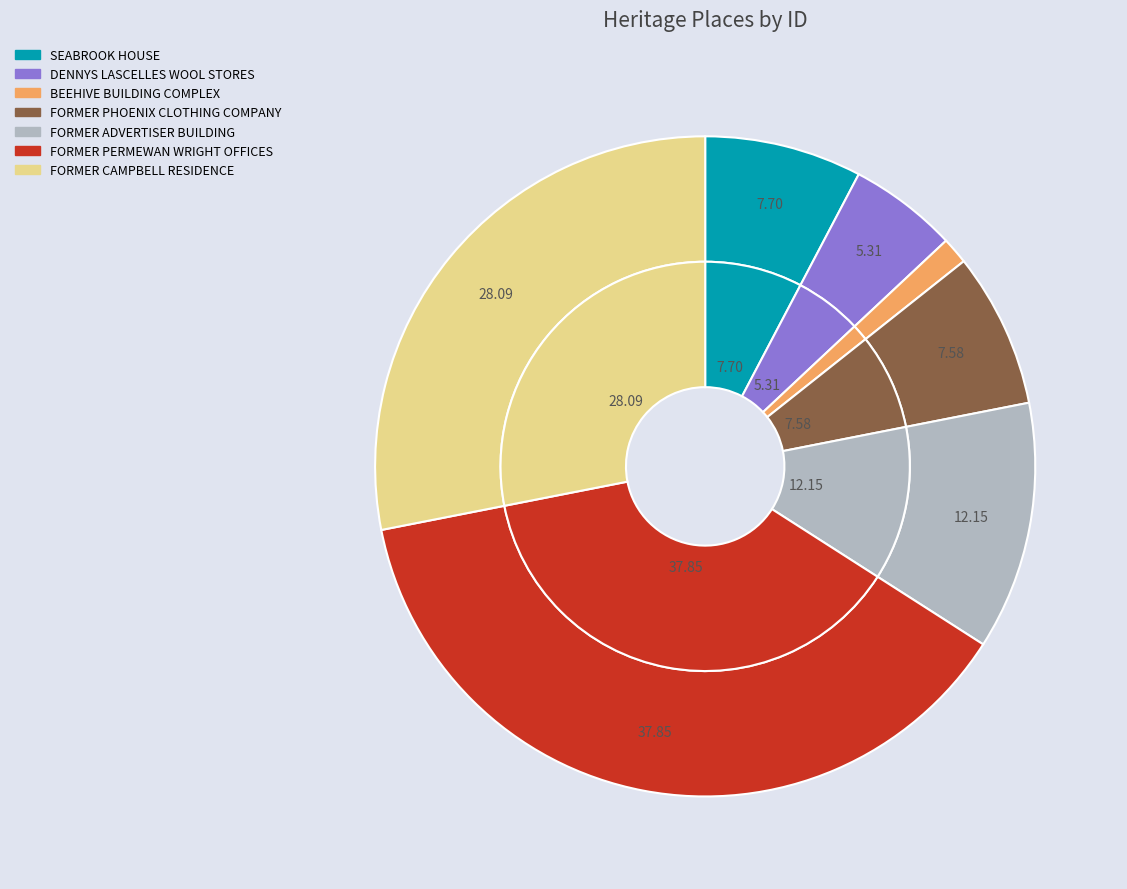

Approximately how many times larger is the value at DENNYS LASCELLES WOOL STORES compared to FORMER ADVERTISER BUILDING?

0.4